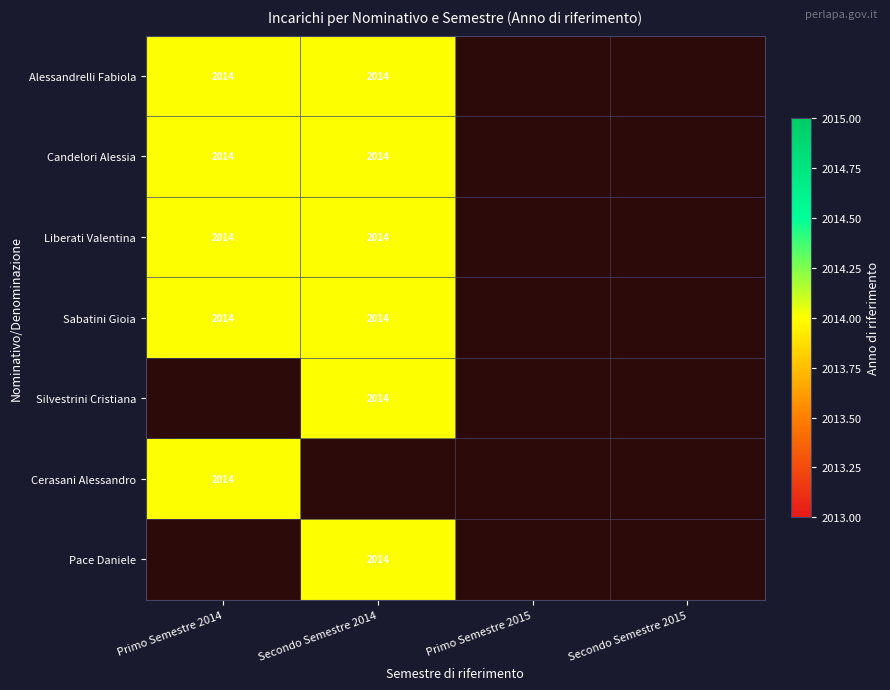

What is the approximate value of Candelori Alessia at Secondo Semestre 2014?

2014